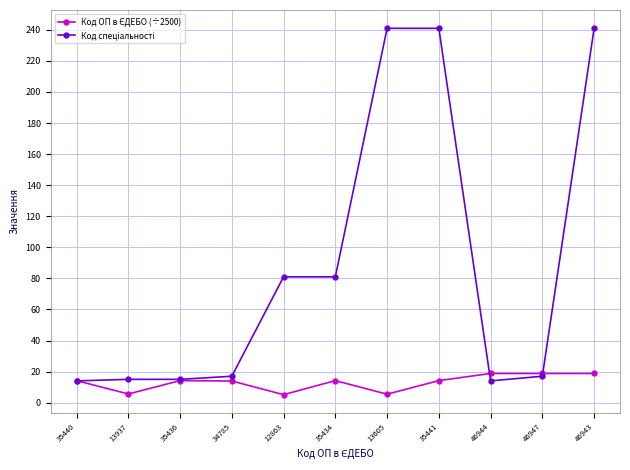

What is the spread (max minus min) of values at 46947?

1.8